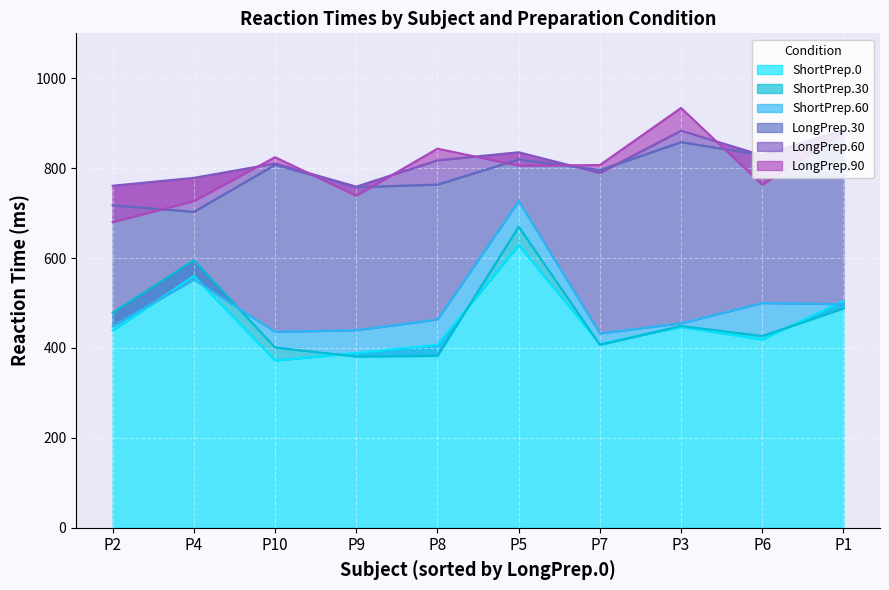

Count the number of data series in this chart.

6